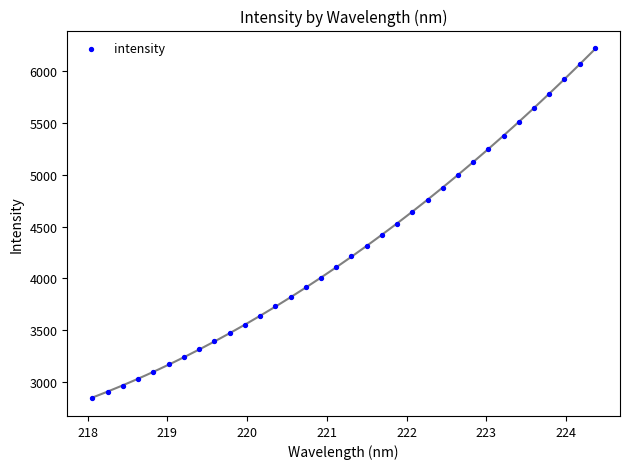

What is the range of Y values (max minus min)?

3375.7